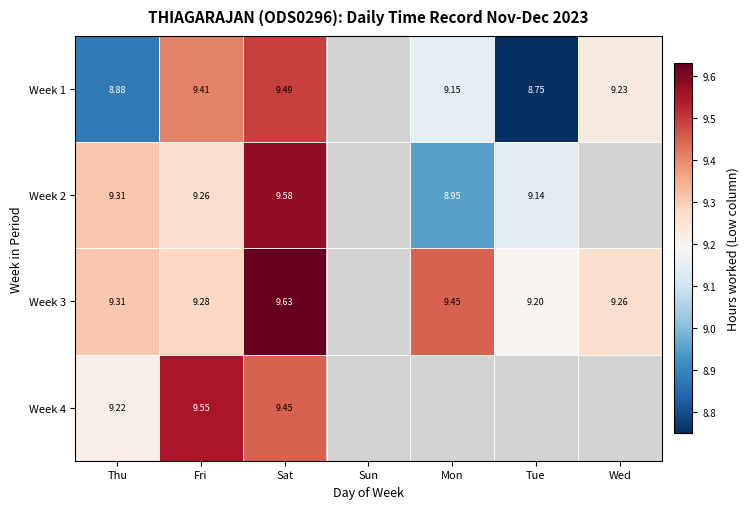

Which category has the highest value across all series?

Sat